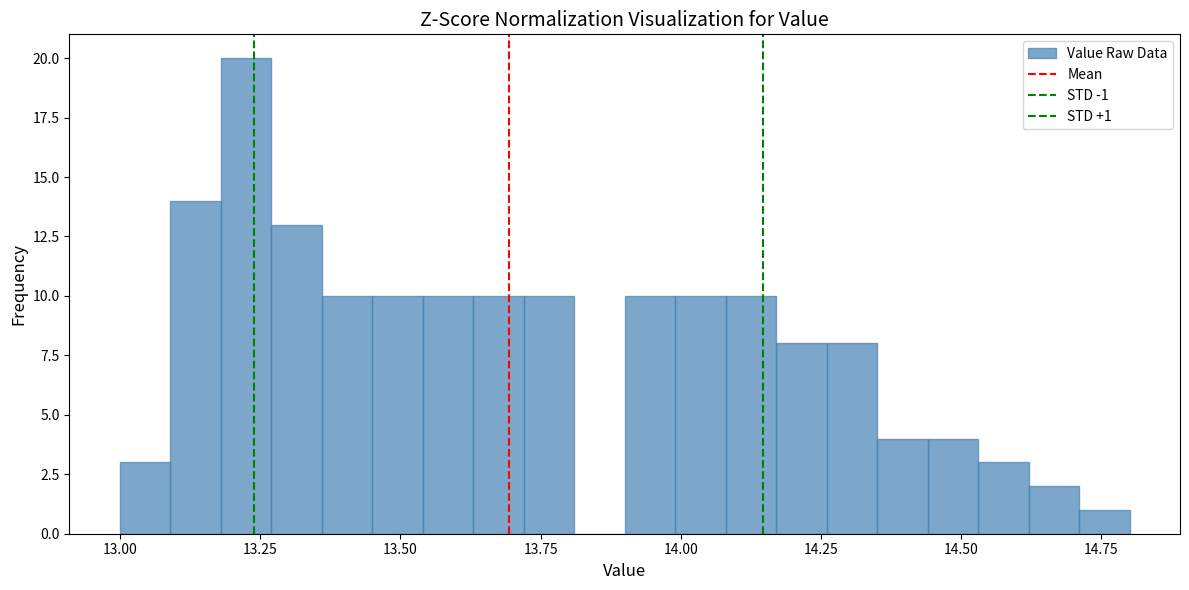

Read against the x-axis, roughly where is the centre of the tallest bar?

13.25